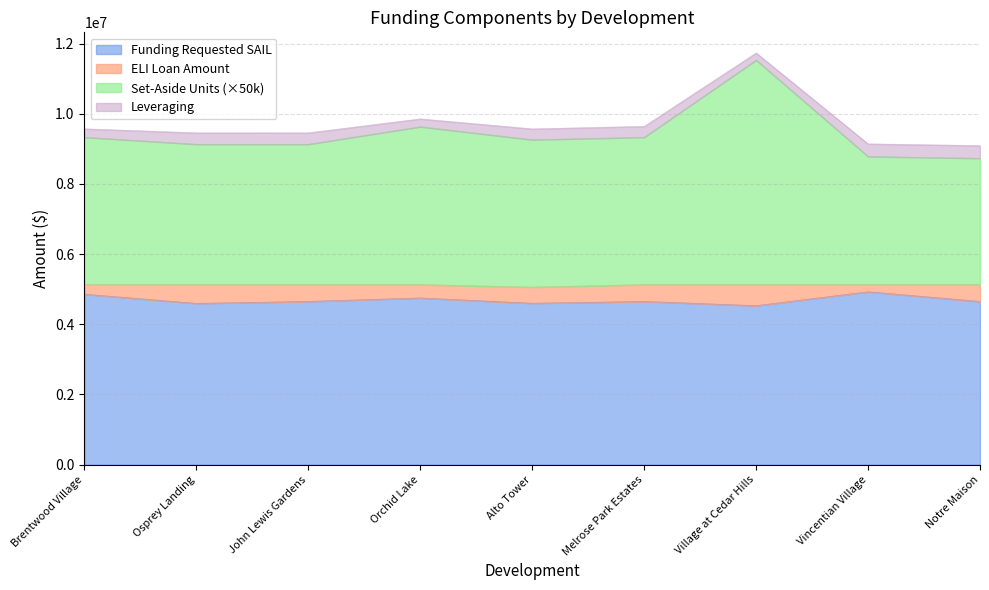

What is the total value across all series at Vincentian Village?

9141340